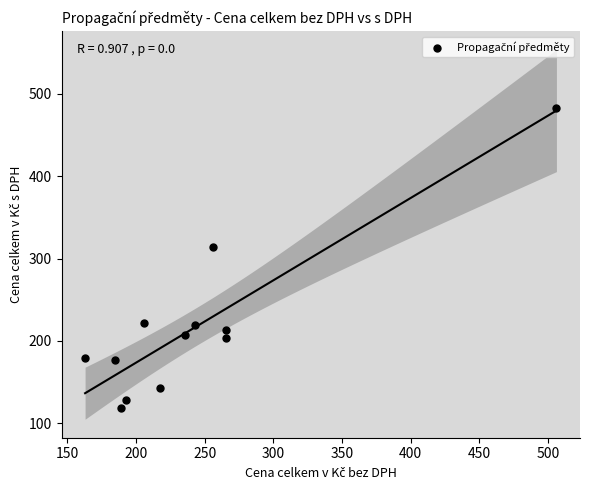

What Y value in the scatter plot is closest to 300?

314.0